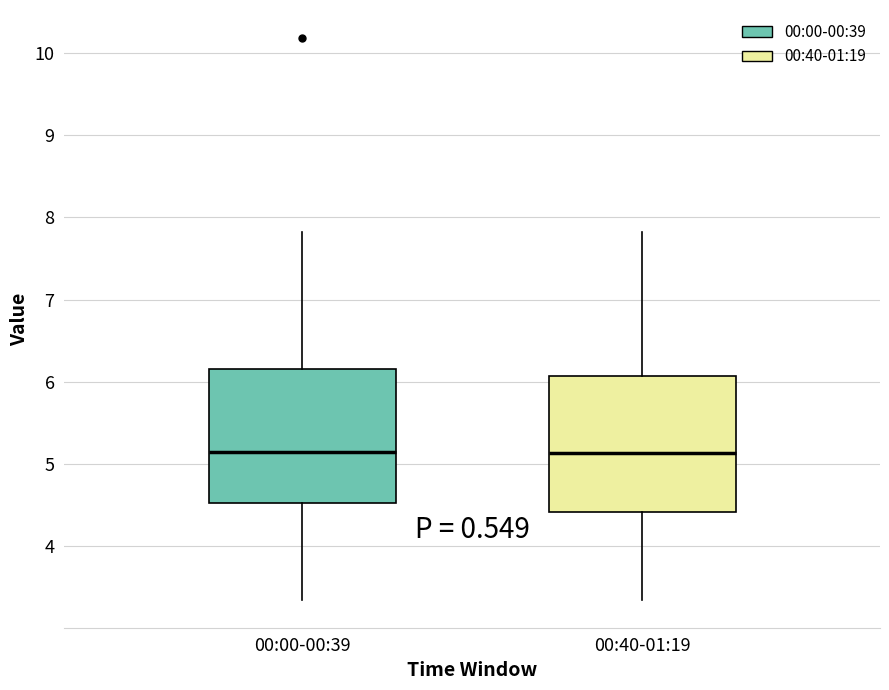

Reading left to right, read every box against the y-axis: the position of its median line, the range the box covers, and the ends of its whiskers. The values are not printed on the chart, so give them approximately, as read against the axis.

00:00-00:39: median 5.2, box 4.5 to 6.2, whiskers 3.4 to 7.8
00:40-01:19: median 5.1, box 4.4 to 6.1, whiskers 3.4 to 7.8